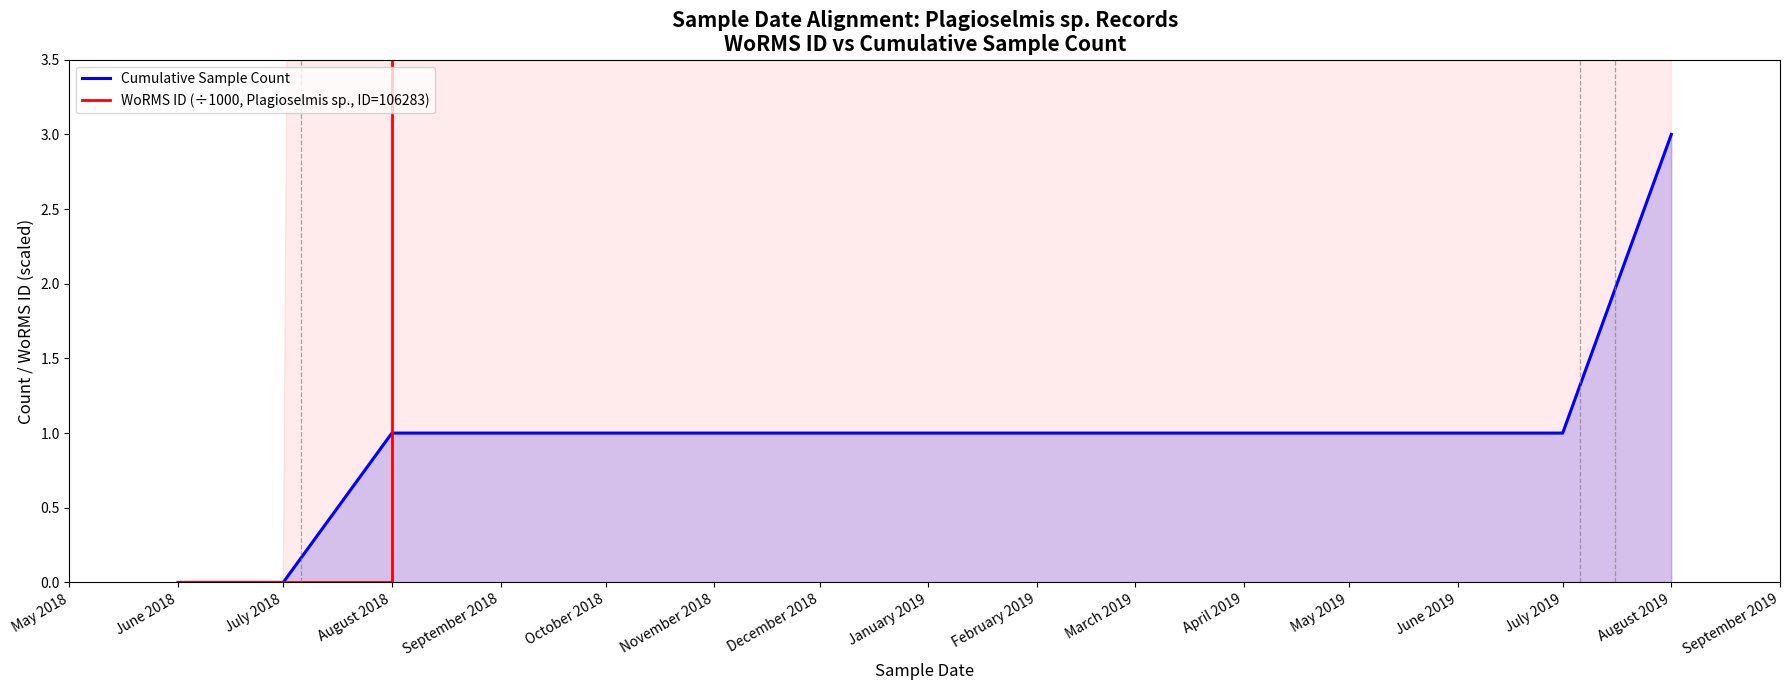

Is it true that Cumulative Sample Count equals 2 at January 2019?

False